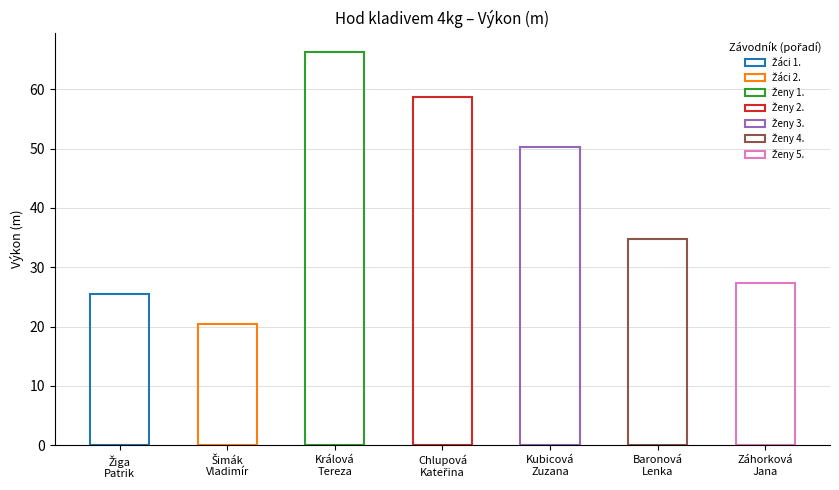

Count the number of values greater than 34.

4